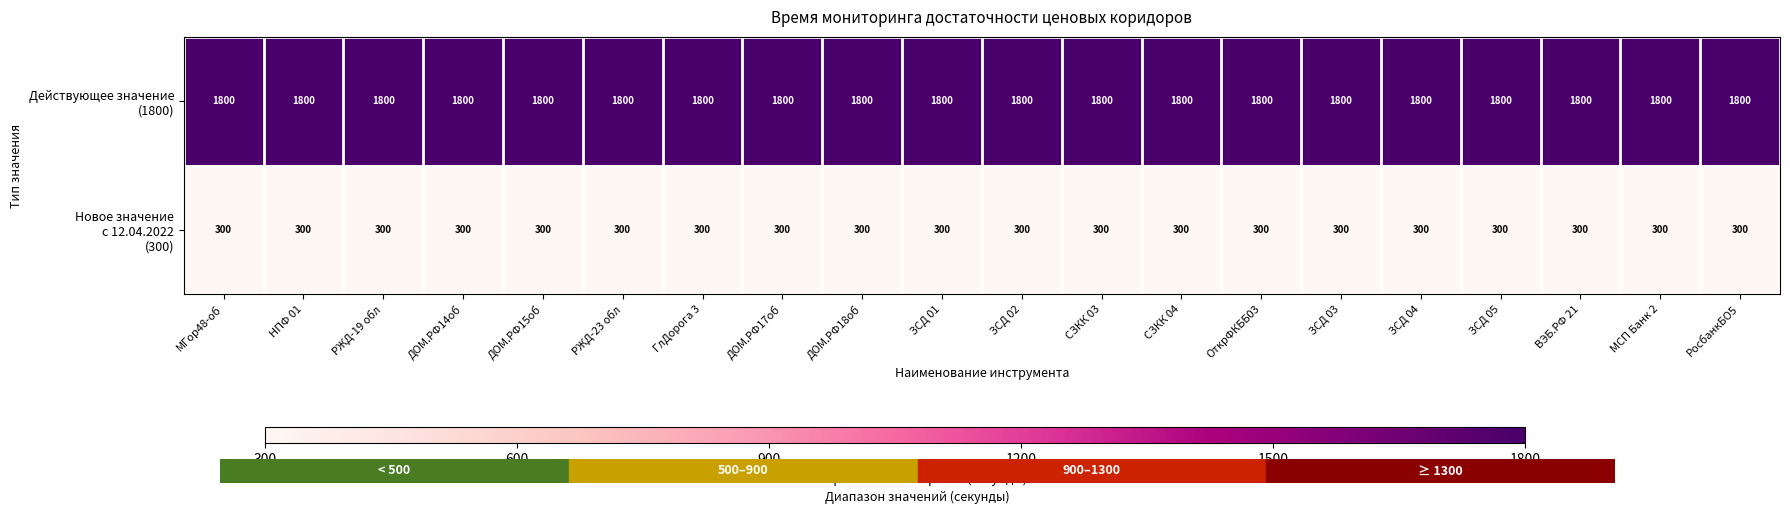

What is the spread (max minus min) of values at ЗСД 04?

1500